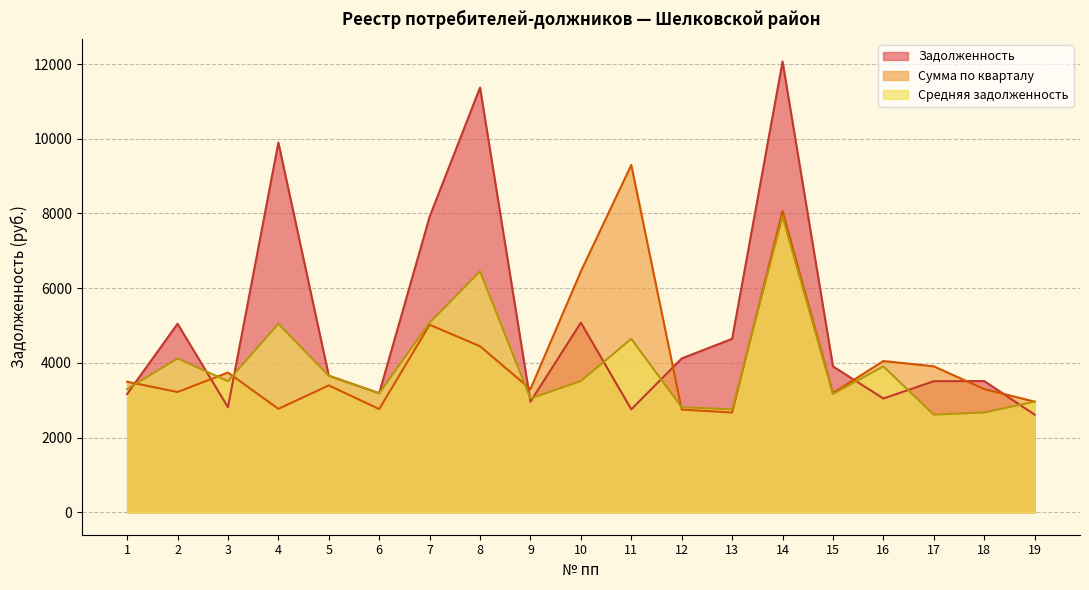

What is the highest value of the Сумма по кварталу series?

9298.8